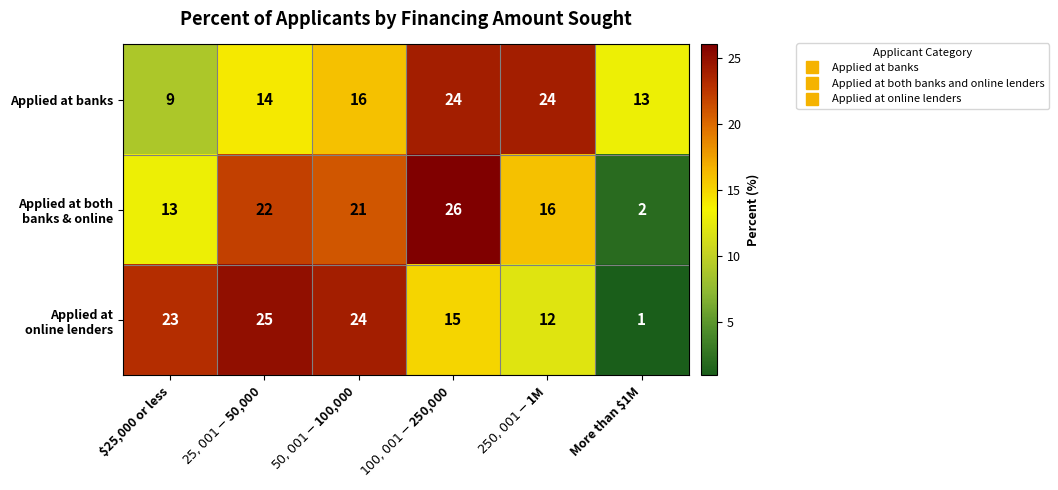

At which category does the chart reach its minimum across all series?

More than $1M